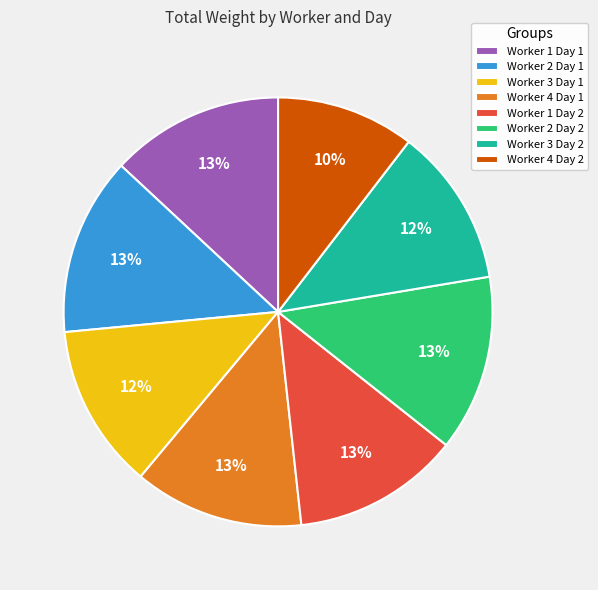

To the nearest percent, what percentage of the pie is Worker 3 Day 2?

12%